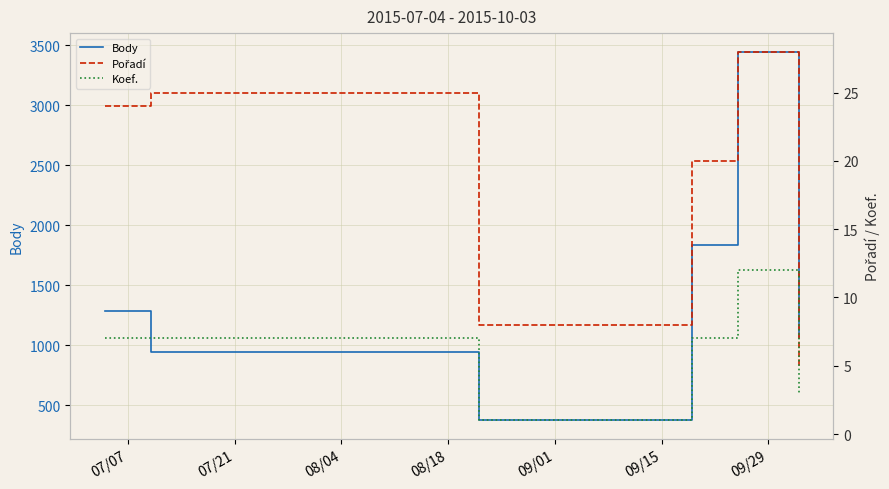

True or false: Koef. and Pořadí cross at least once.

False